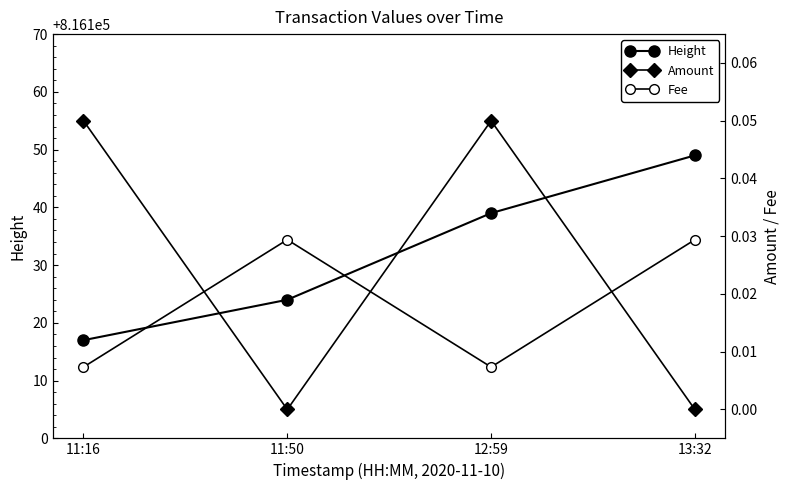

What is the sum of all Fee values?

0.1